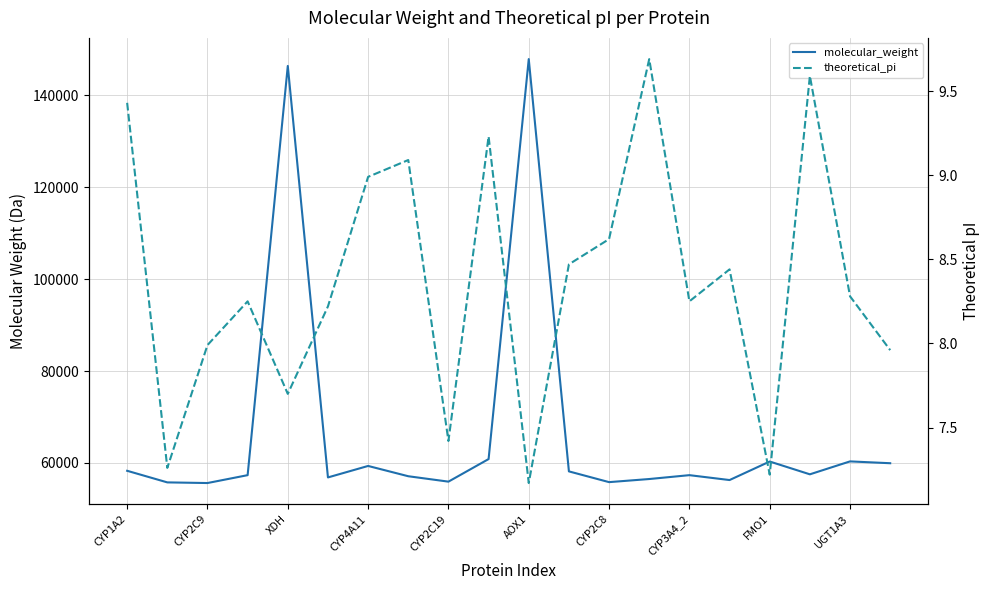

Between AOX1 and 17, which series saw the biggest shift?

molecular_weight